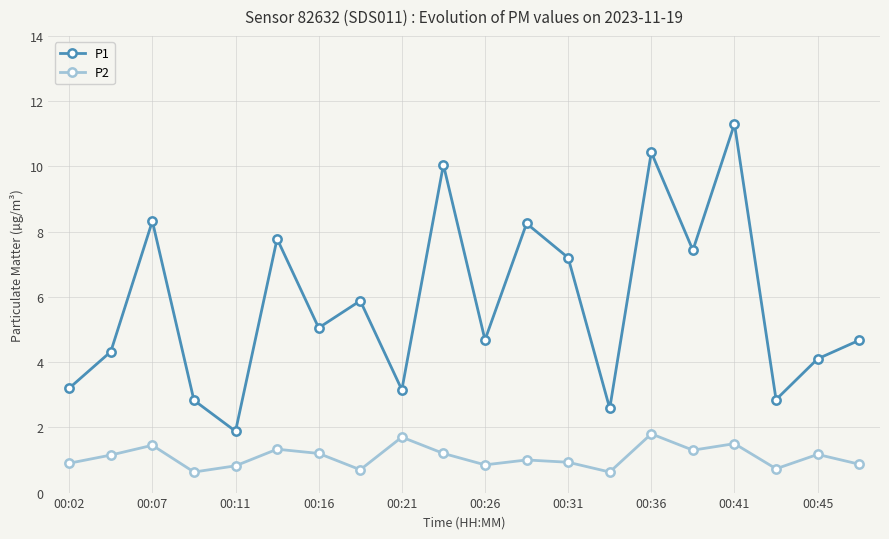

How many interior local valleys does the P1 series have?

7